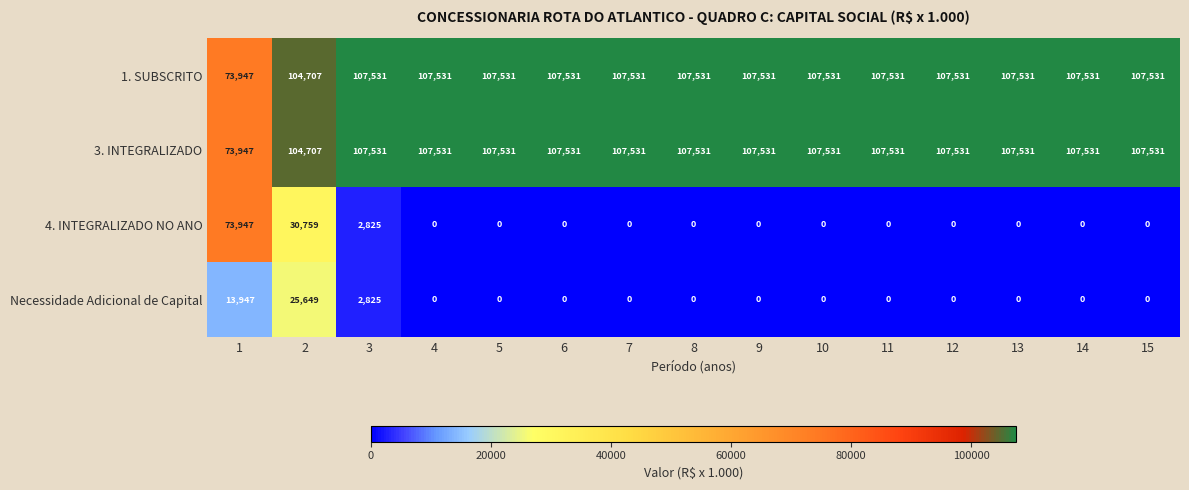

What is the maximum value shown in the chart?

107531